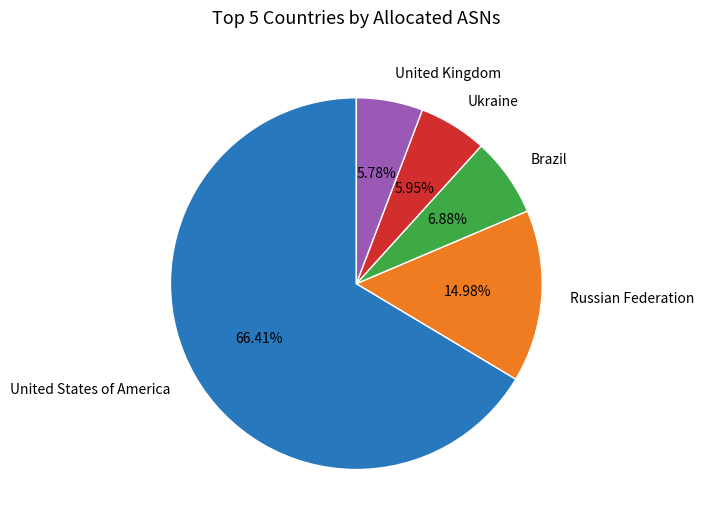

To the nearest percent, what percentage of the pie is Russian Federation?

15%